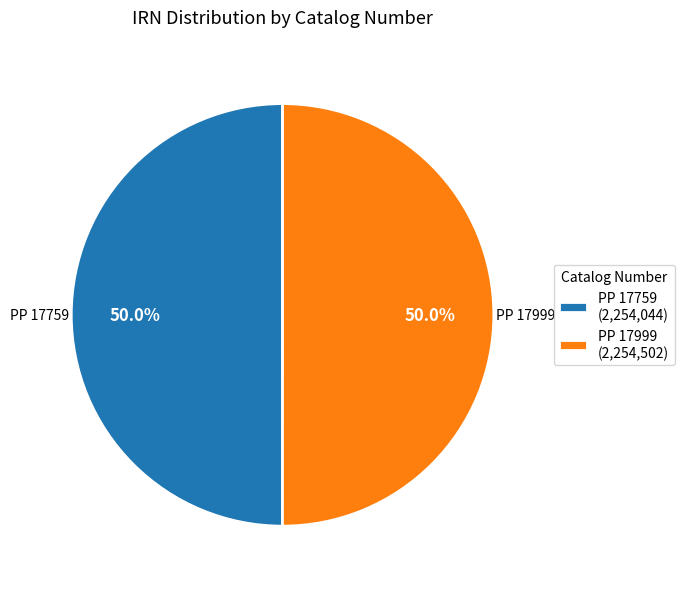

How much of the chart is everything except PP 17999?

50.0%